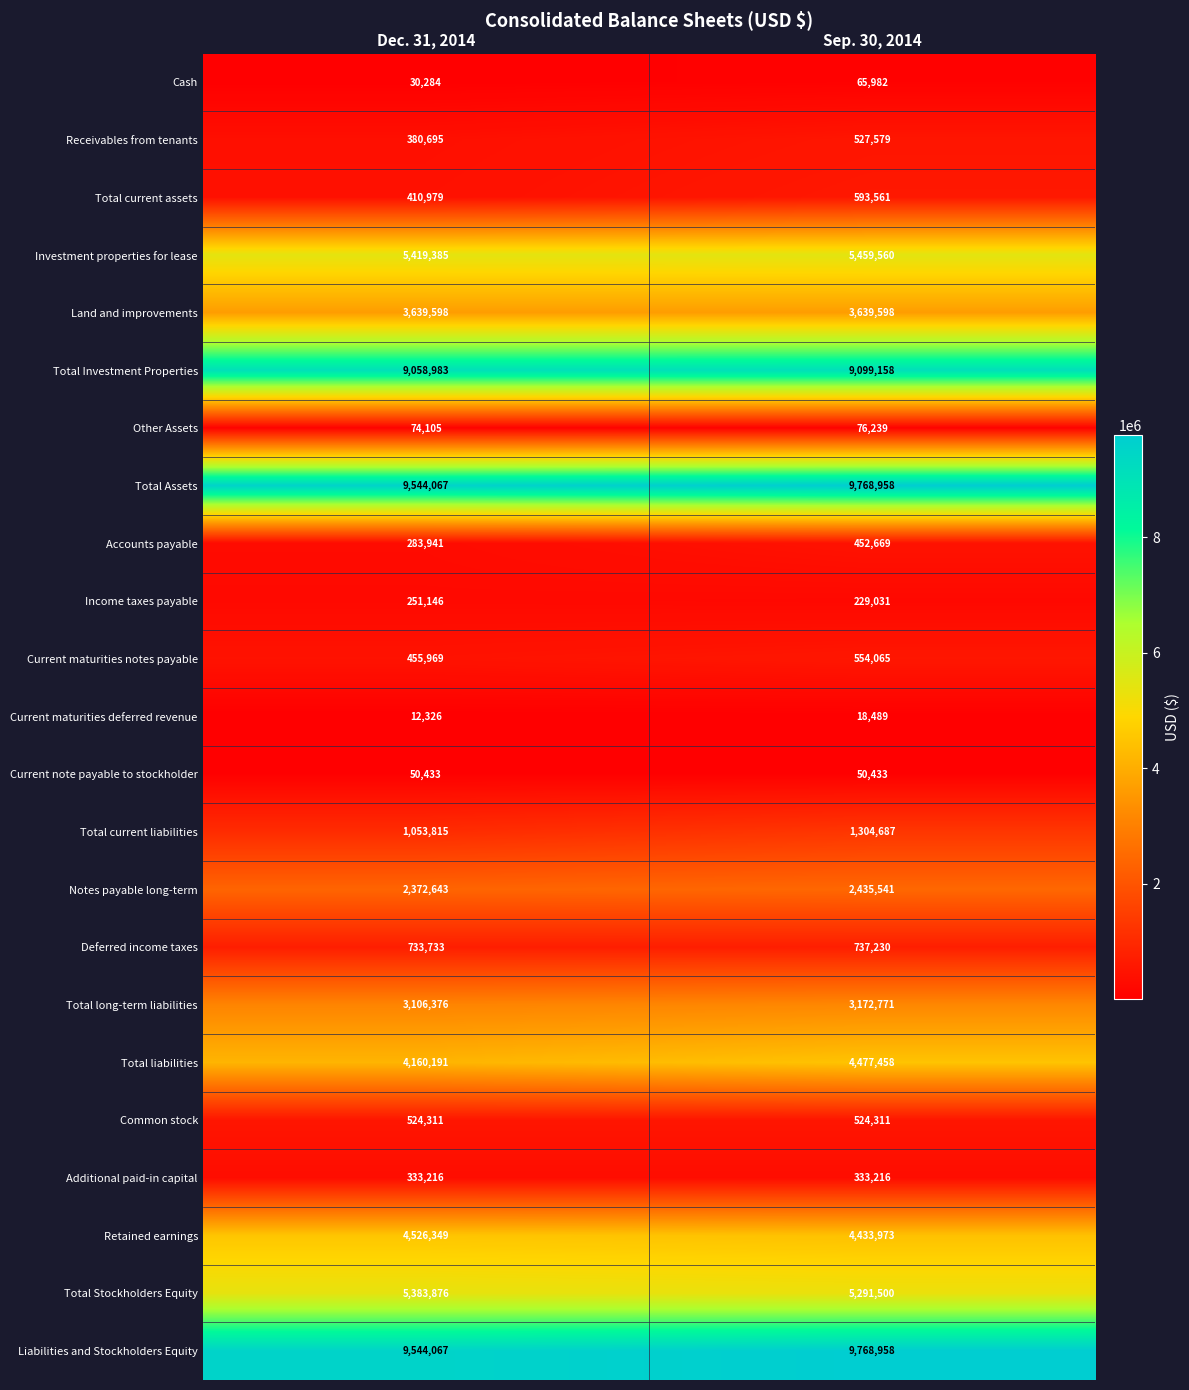

What is the smallest value displayed?

12326